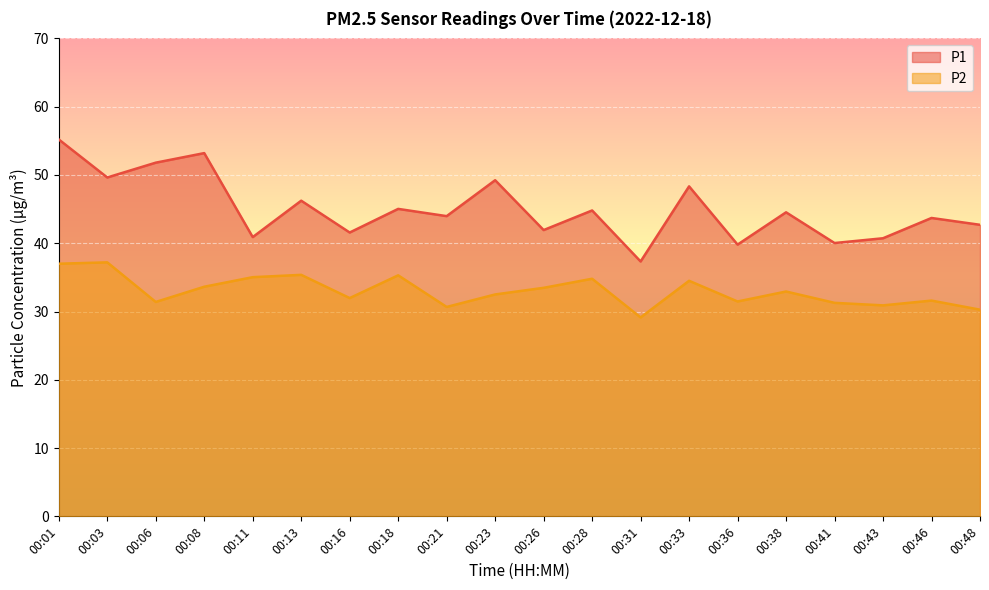

What is the greatest value displayed?

55.2